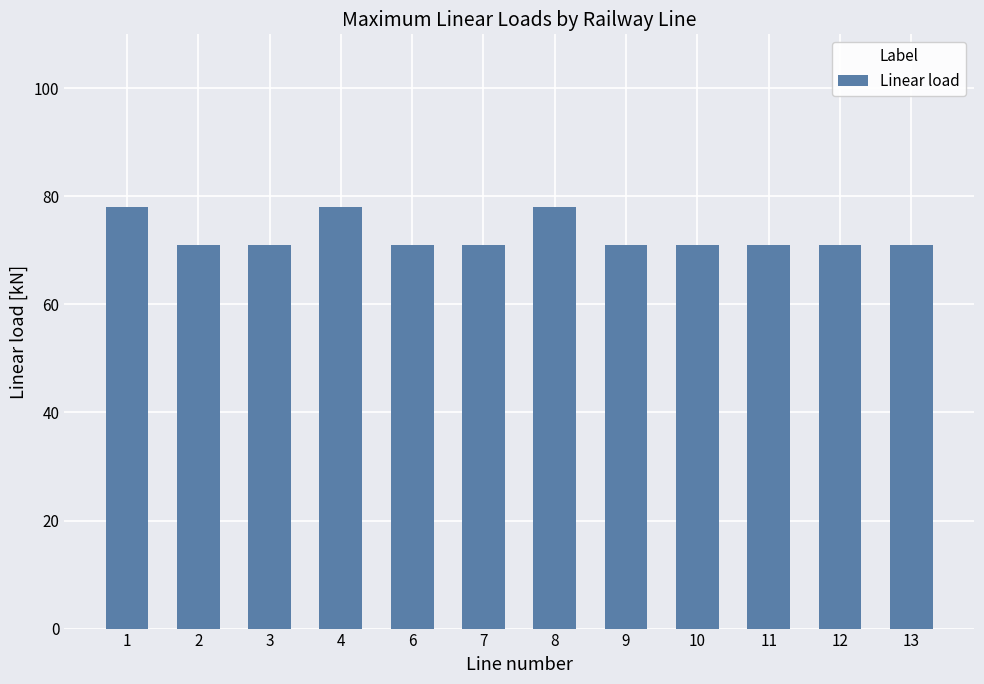

What value does the data have at 6?

71